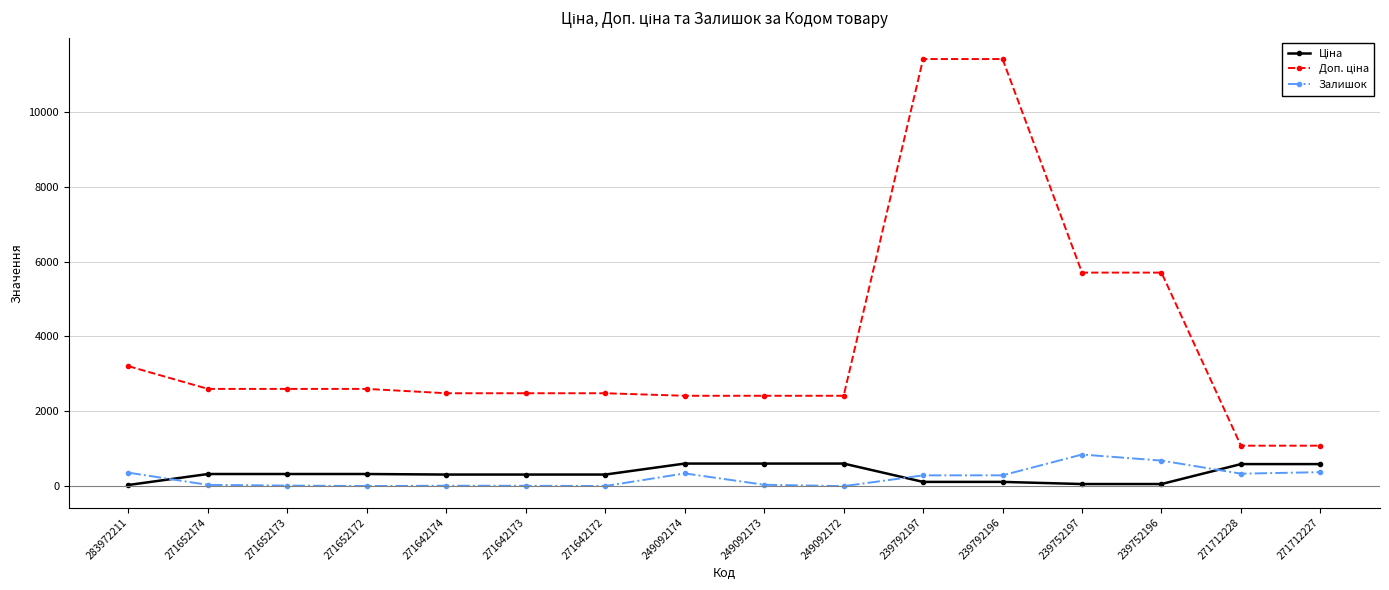

At how many categories does at least one series exceed 1812?

14